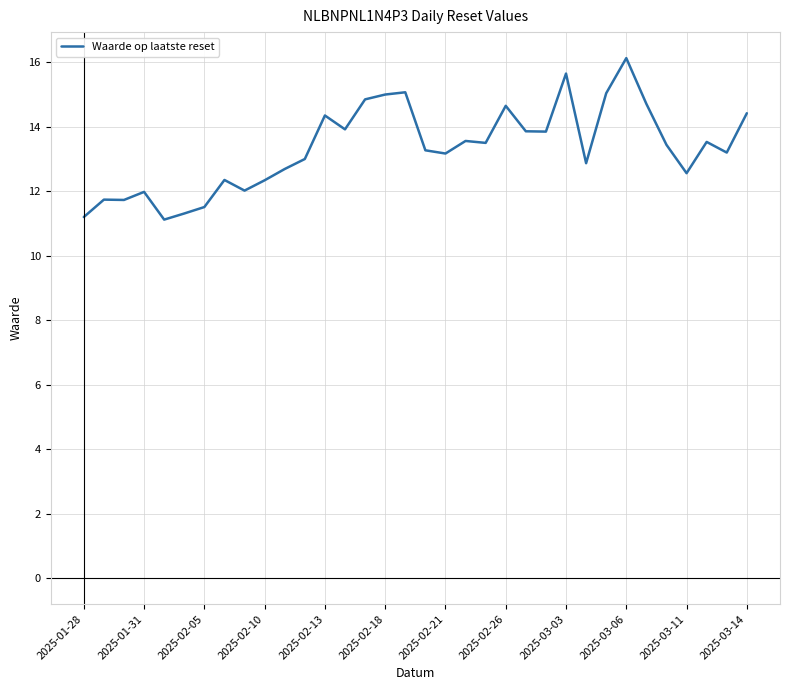

How many series are shown in this chart?

1